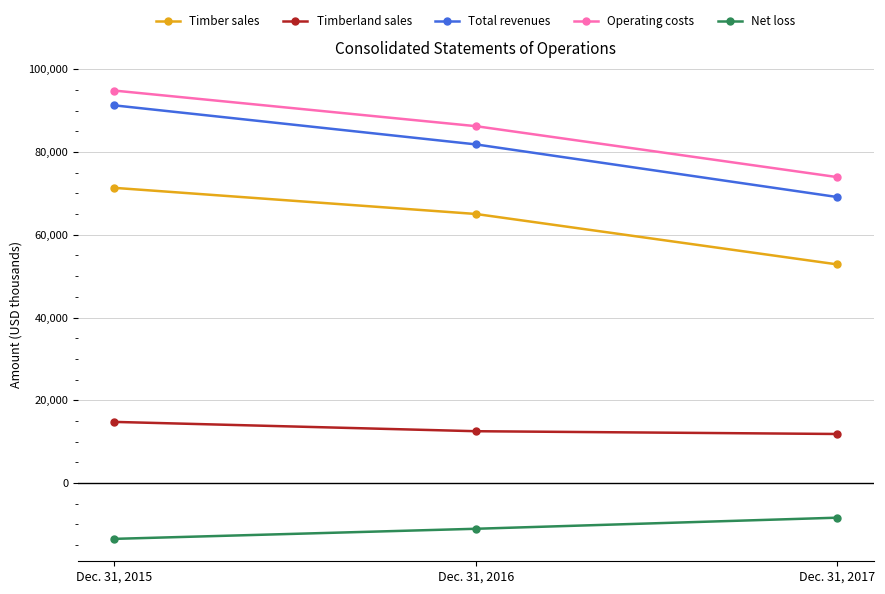

Reading right to left, transcribe all the data shown in this chart.

Timber sales: 52837	65035	71353
Timberland sales: 11845	12515	14768
Total revenues: 69122	81855	91295
Operating costs: 73942	86263	94869
Net loss: -8387	-11070	-13510